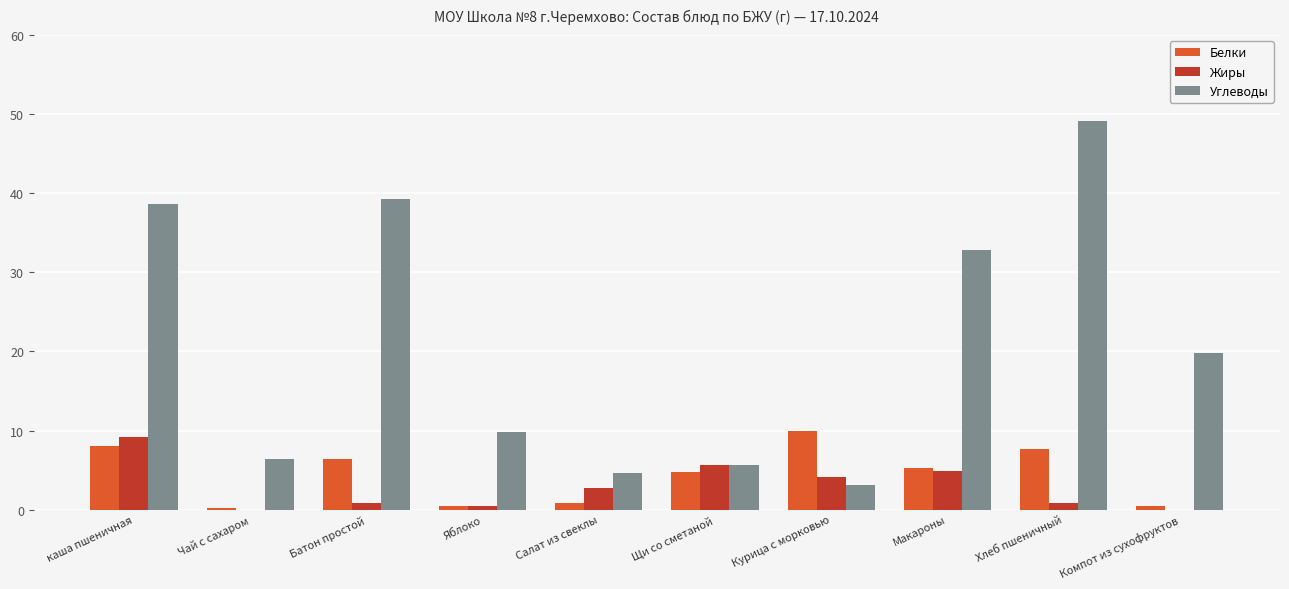

The Белки series shows 0.2 at Чай с сахаром. True or false?

True